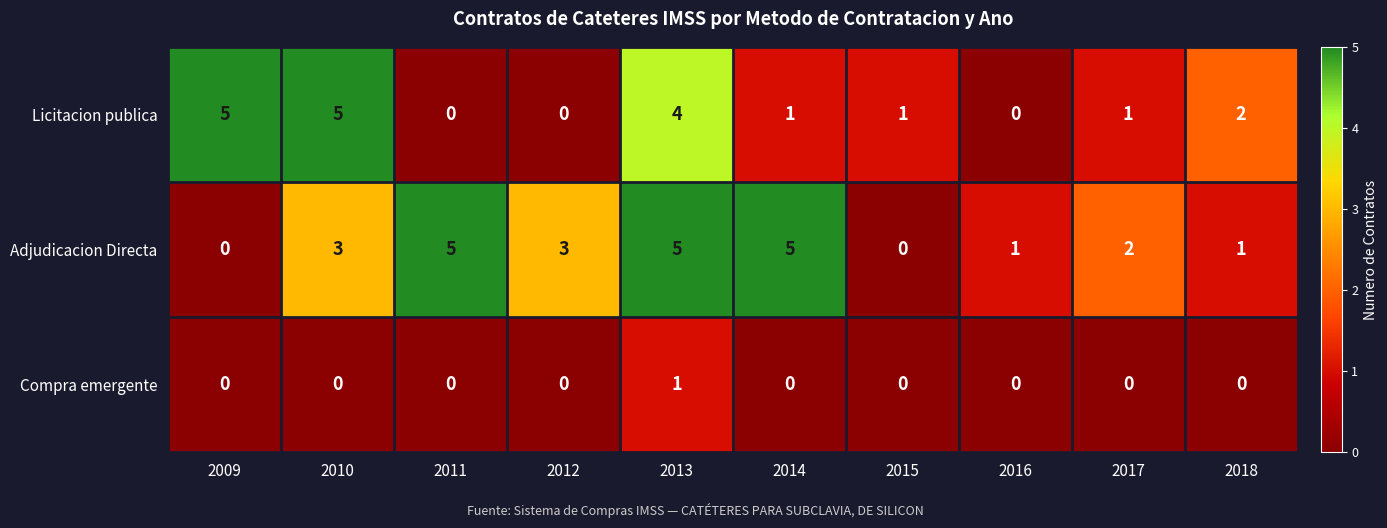

At how many categories does at least one series exceed 0?

10